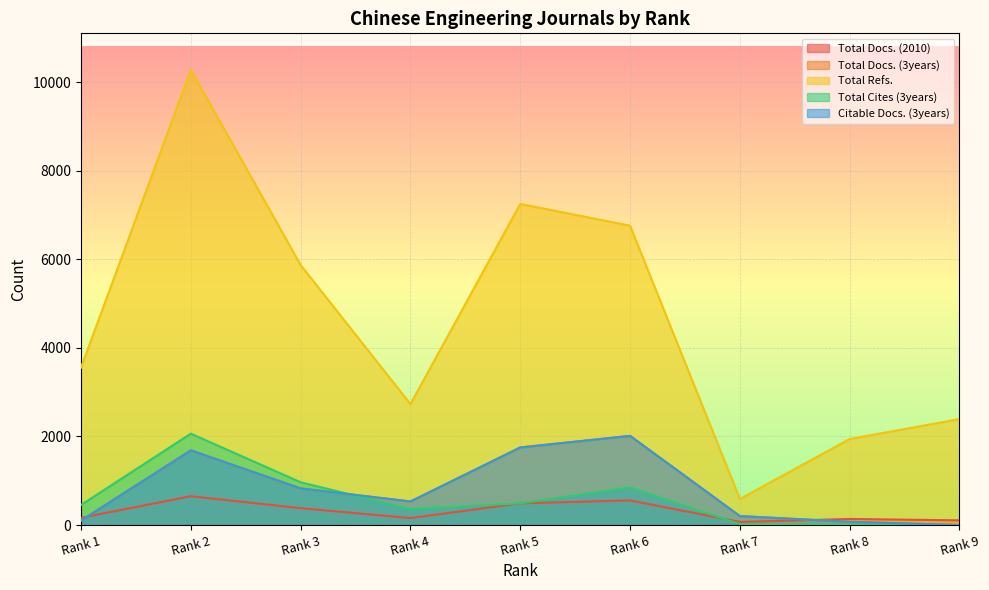

True or false: Total Refs. has more than 1 interior local peaks.

True